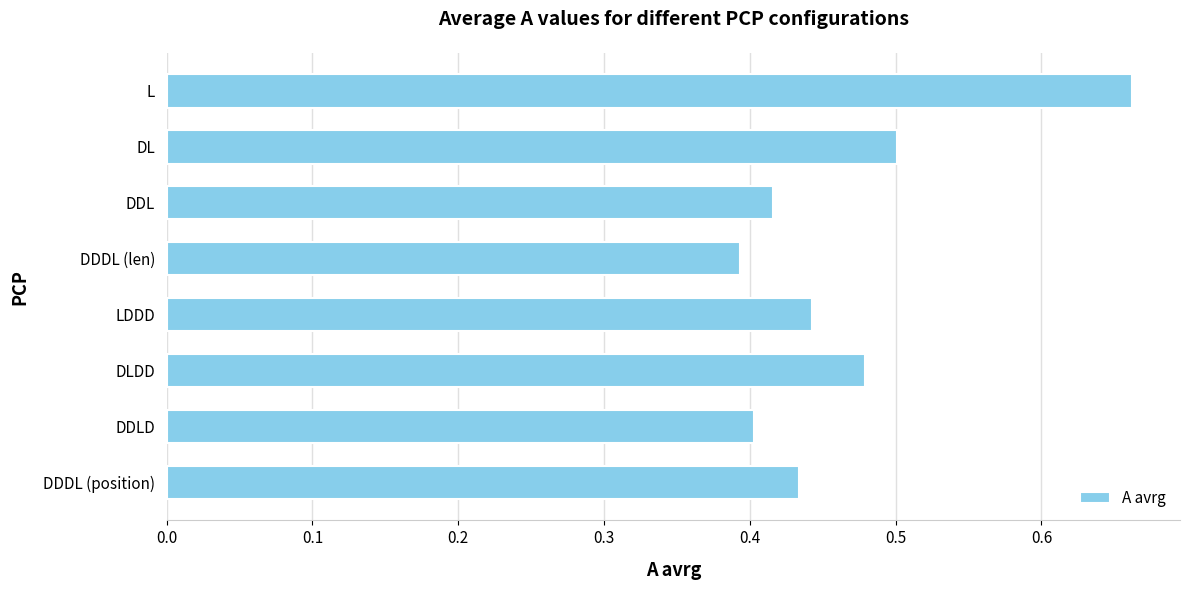

Which has a higher value, DDDL (position) or L?

L